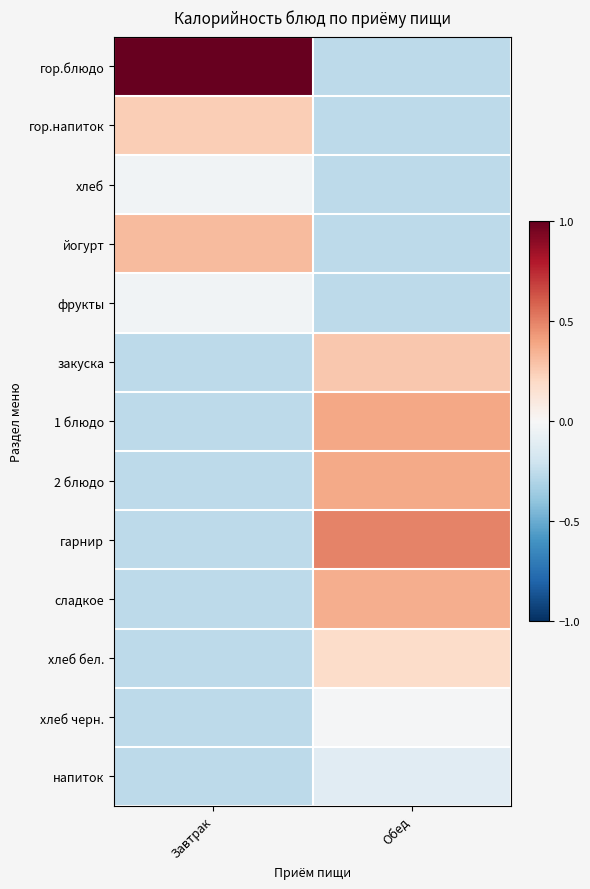

What is the smallest value displayed?

-0.3